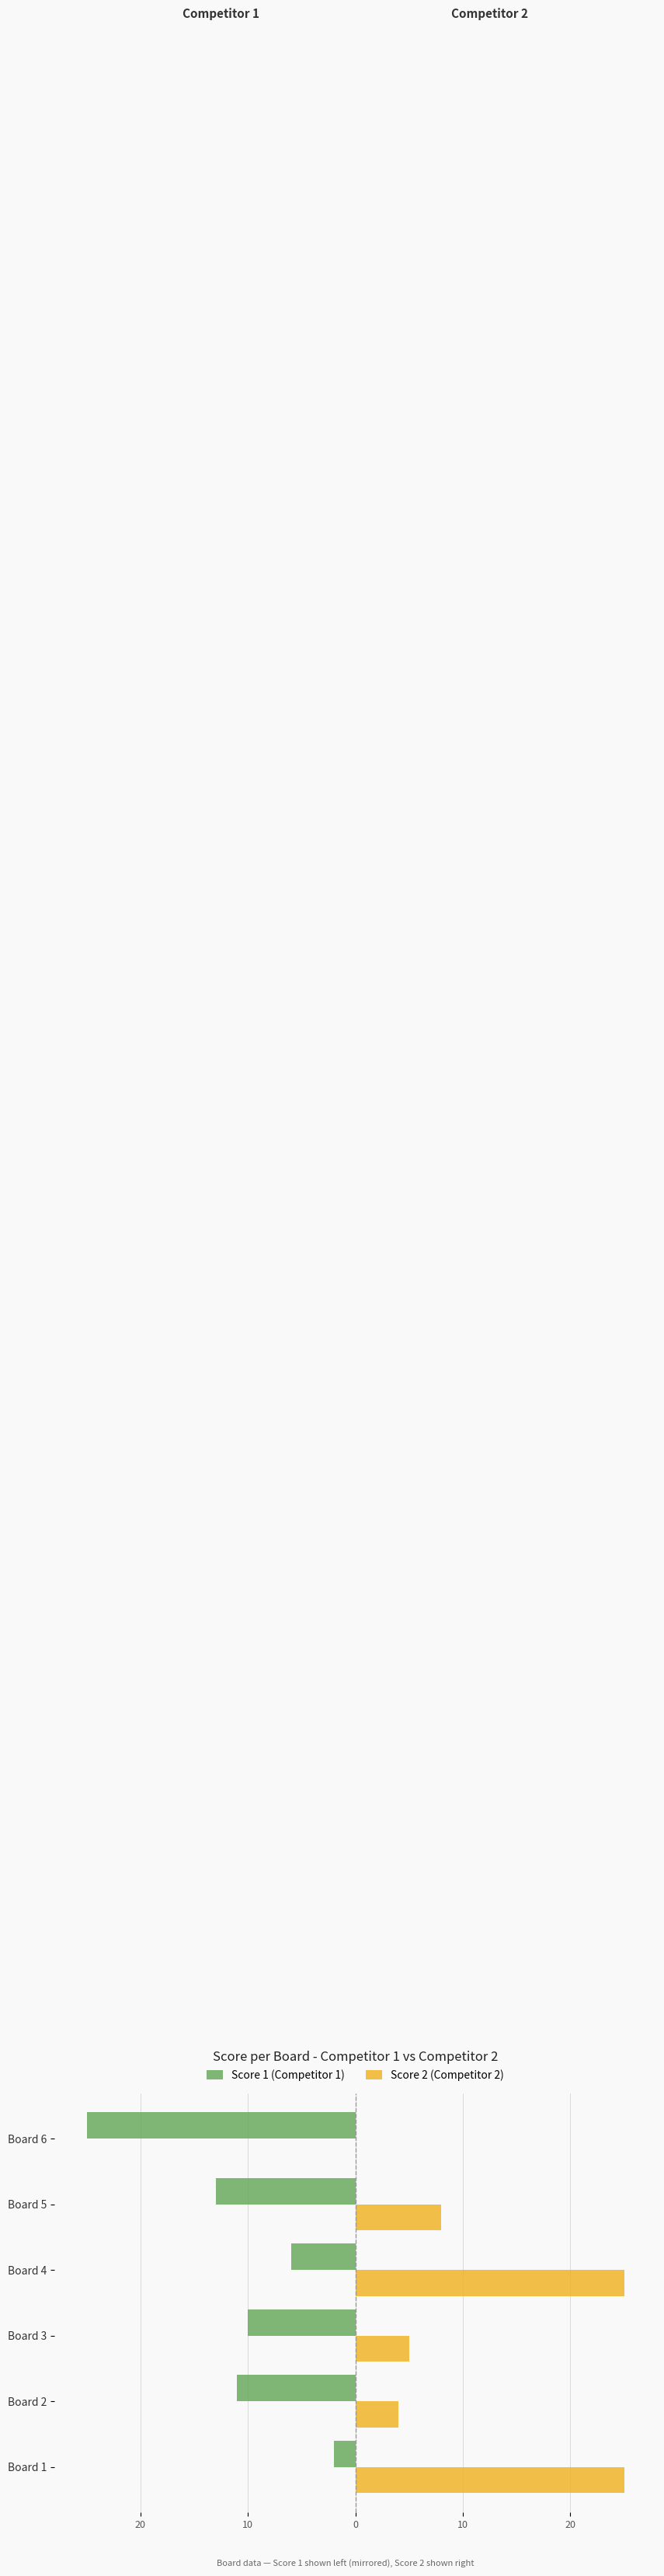

Rank the series by their average value, from highest to lowest.

Score 2 (Competitor 2), Score 1 (Competitor 1)